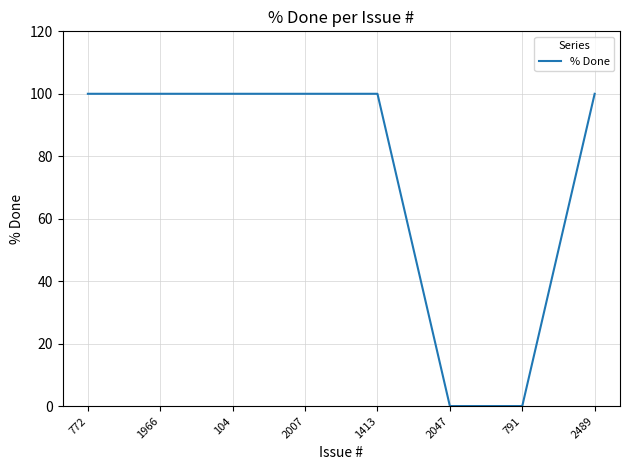

What is the difference between the second highest and minimum values?

100